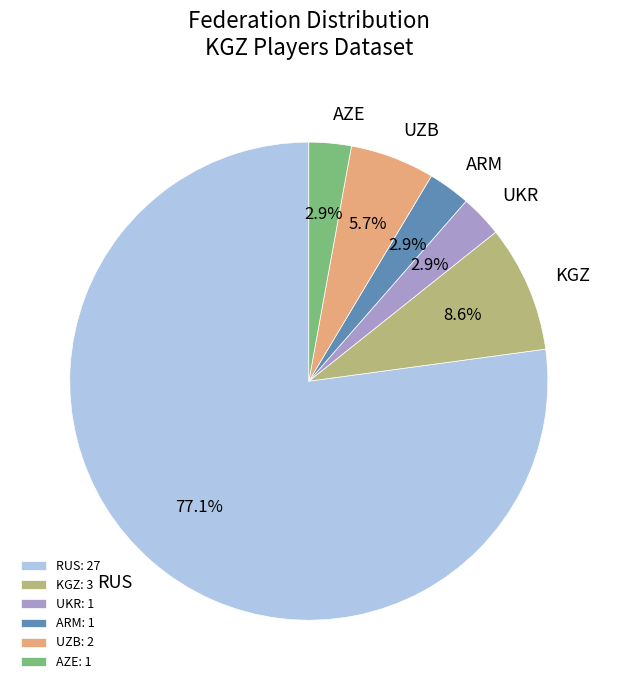

What percentage is the UKR slice, to the nearest percent?

3%